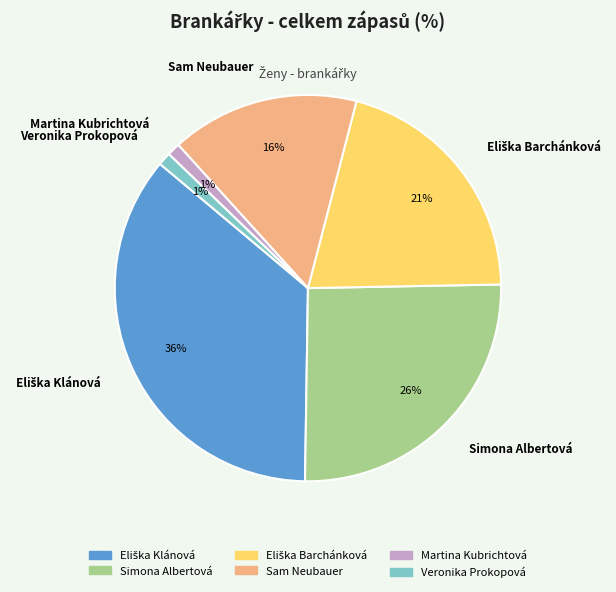

Which has a higher value, Simona Albertová or Veronika Prokopová?

Simona Albertová